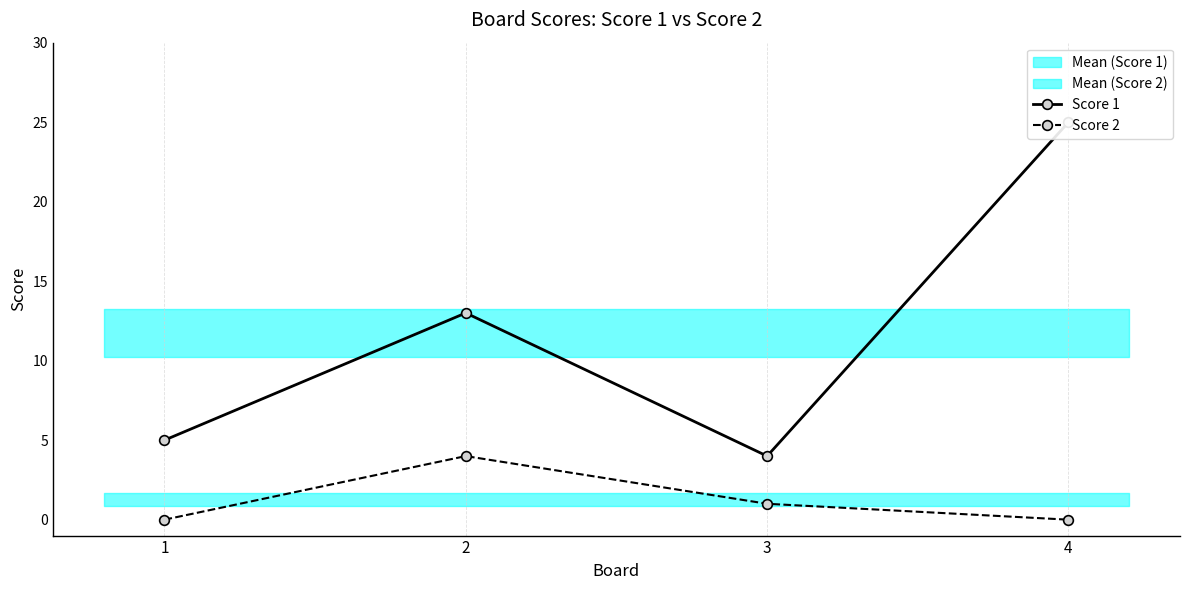

Rank the series at 3 from highest to lowest value.

Score 1, Score 2